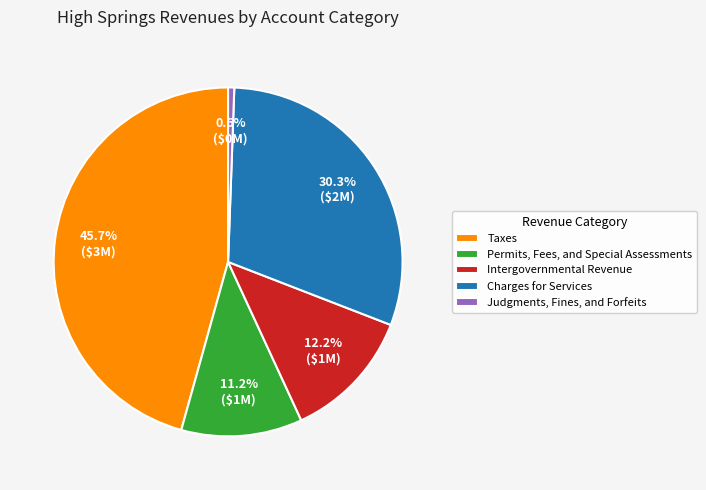

How many slices are in this pie chart?

5